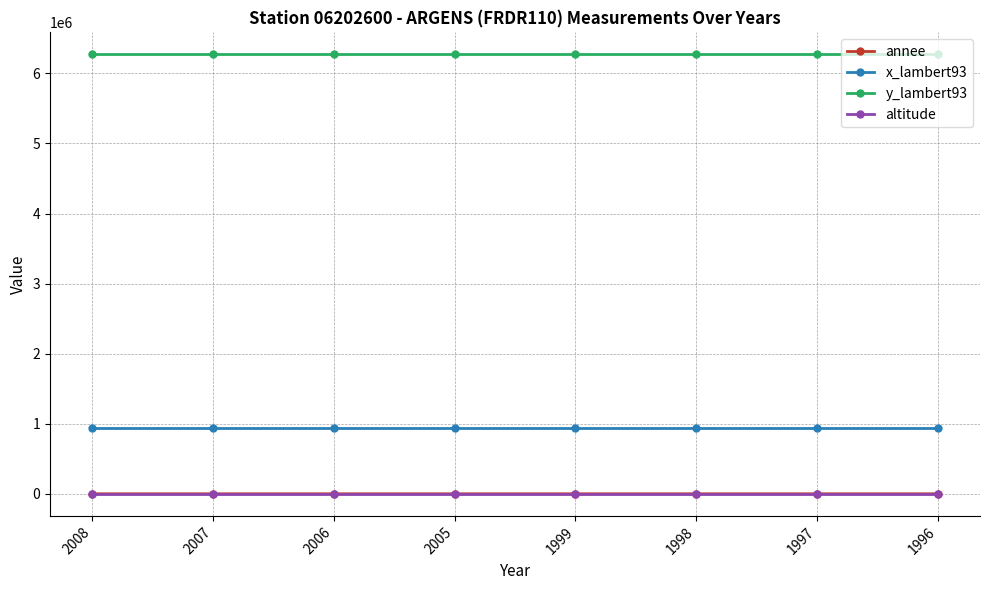

Where does the annee series first go above 2005?

2008